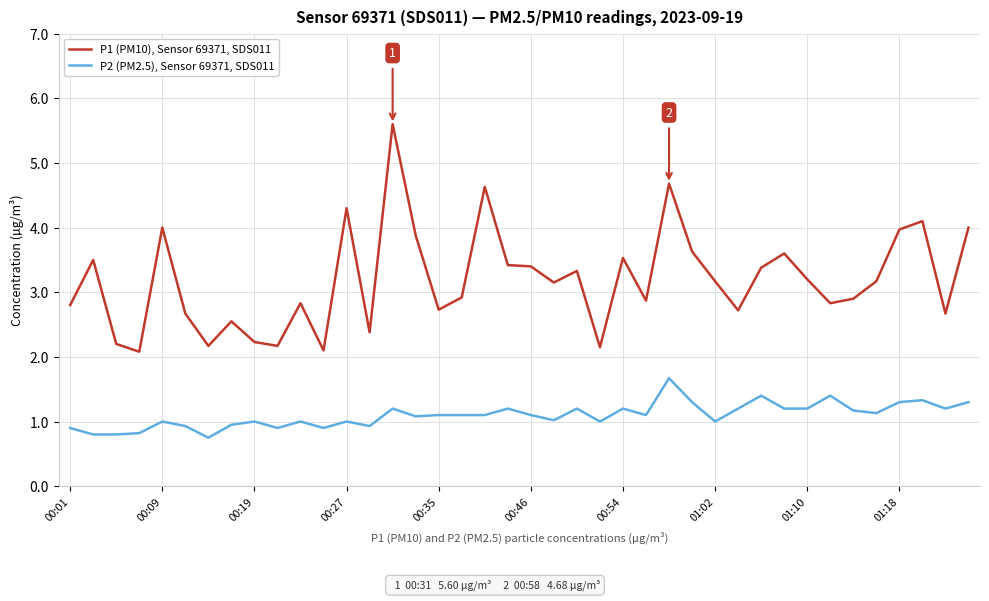

What is the maximum value for P1 (PM10), Sensor 69371, SDS011?

5.6